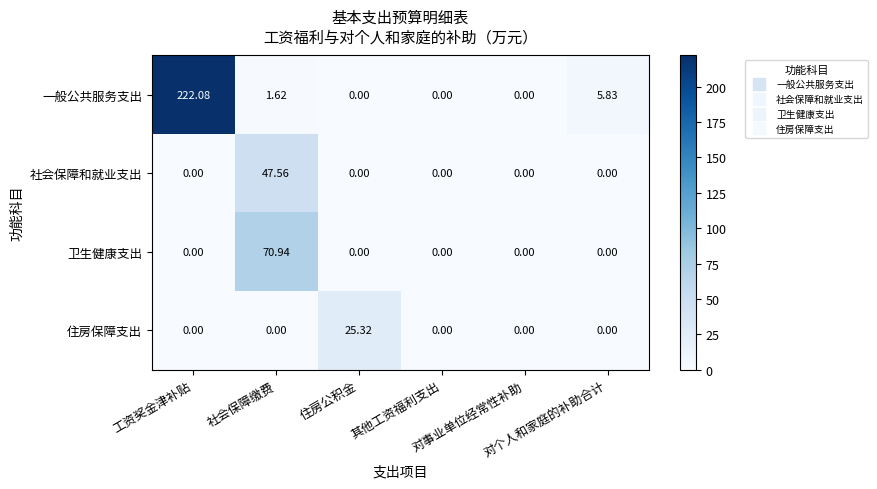

Which series has the largest total across all categories?

一般公共服务支出